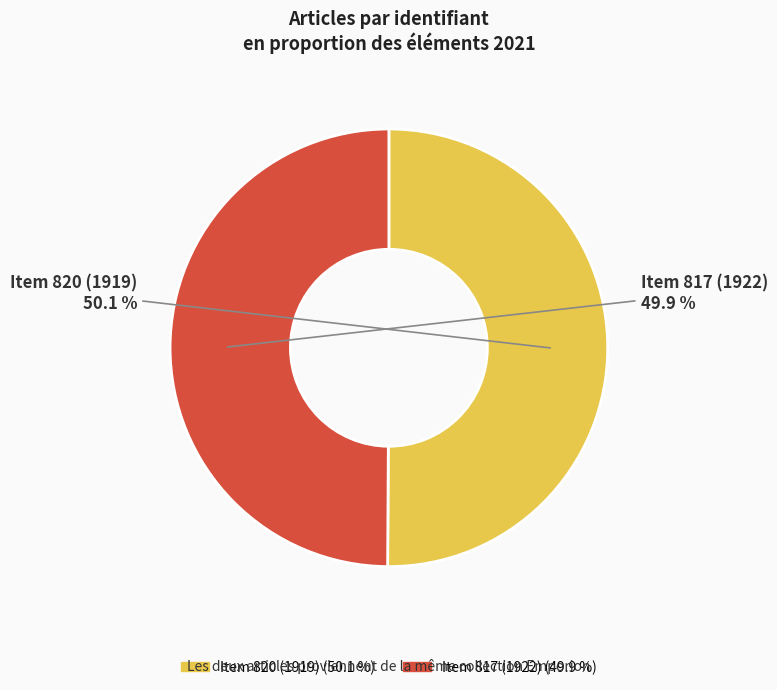

What is the ratio of the value at Item 820 (1919) to the value at Item 817 (1922)?

1.0